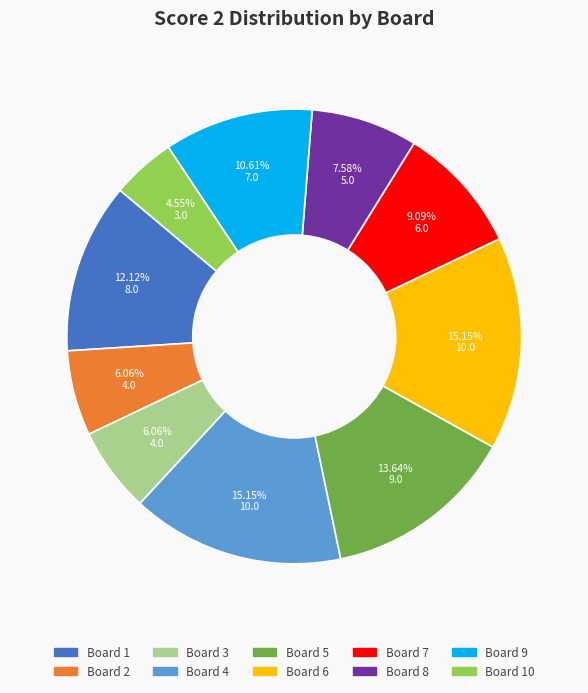

Between Board 4 and Board 3, which is larger?

Board 4